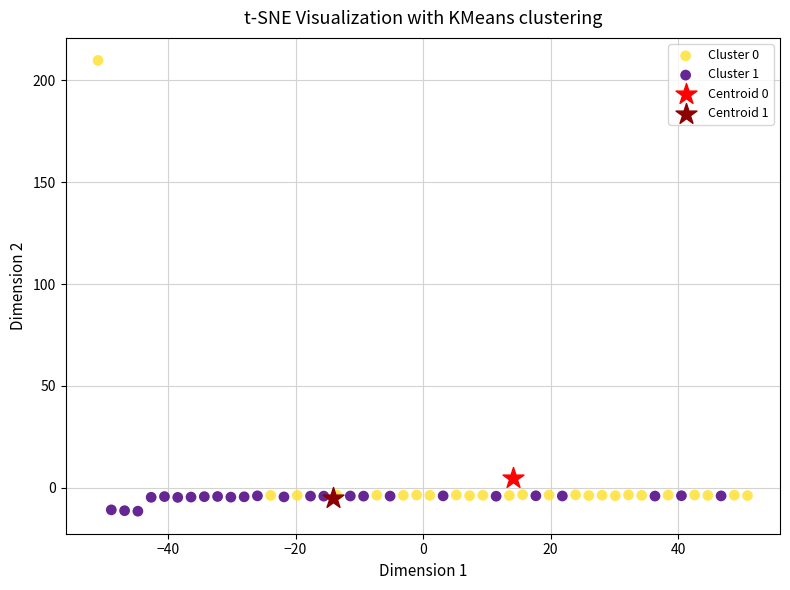

Which series contains the highest Y value?

Cluster 0